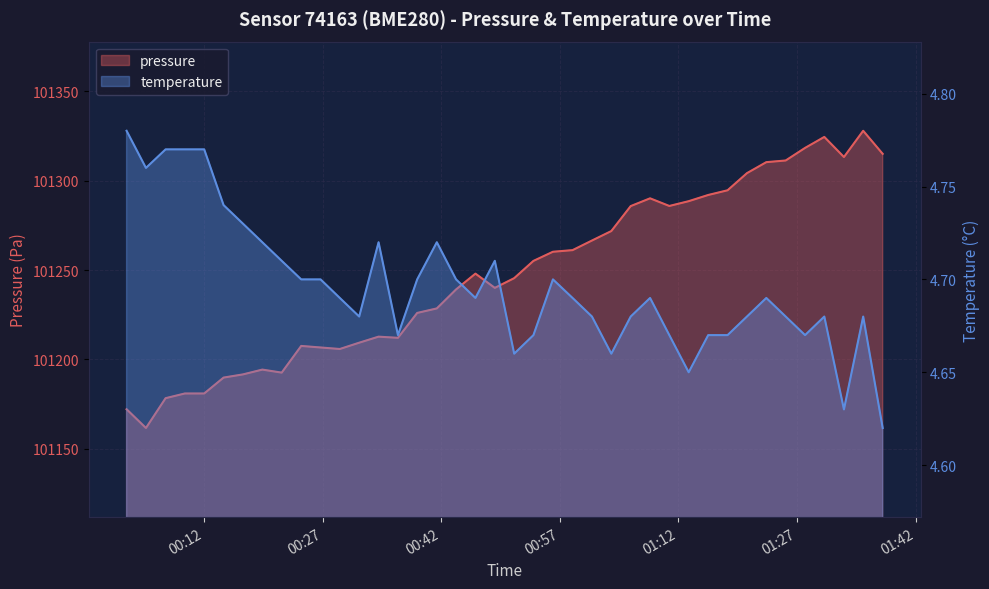

True or false: temperature has a value of 6.9 at 2023-12-14T01:05:58.

False